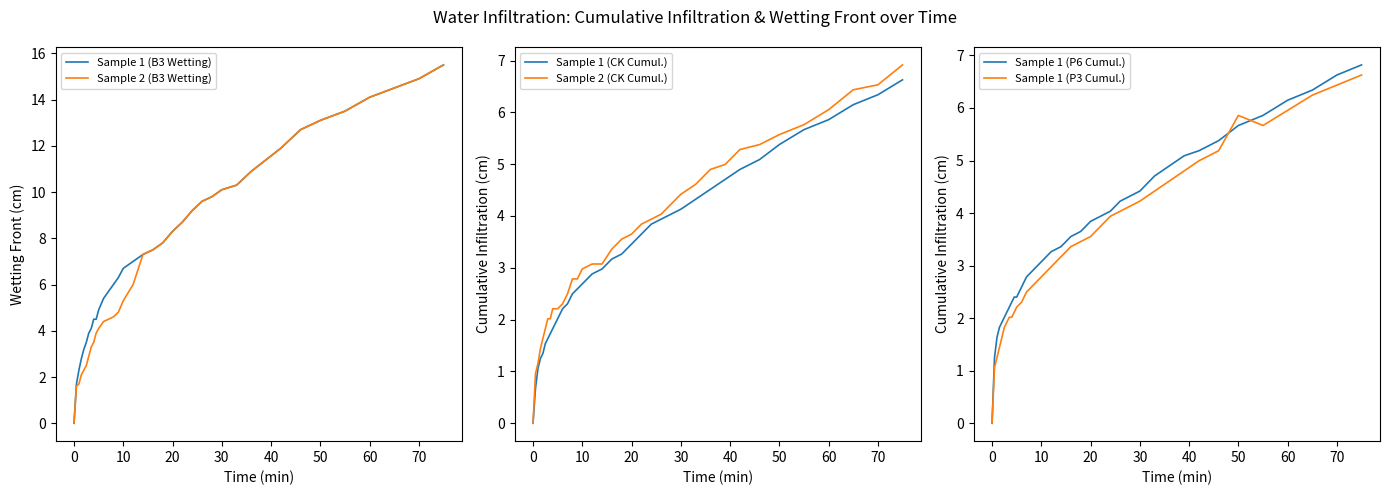

What is the difference between the second highest and minimum values in the Sample 2 (B3 Wetting) series?

14.9